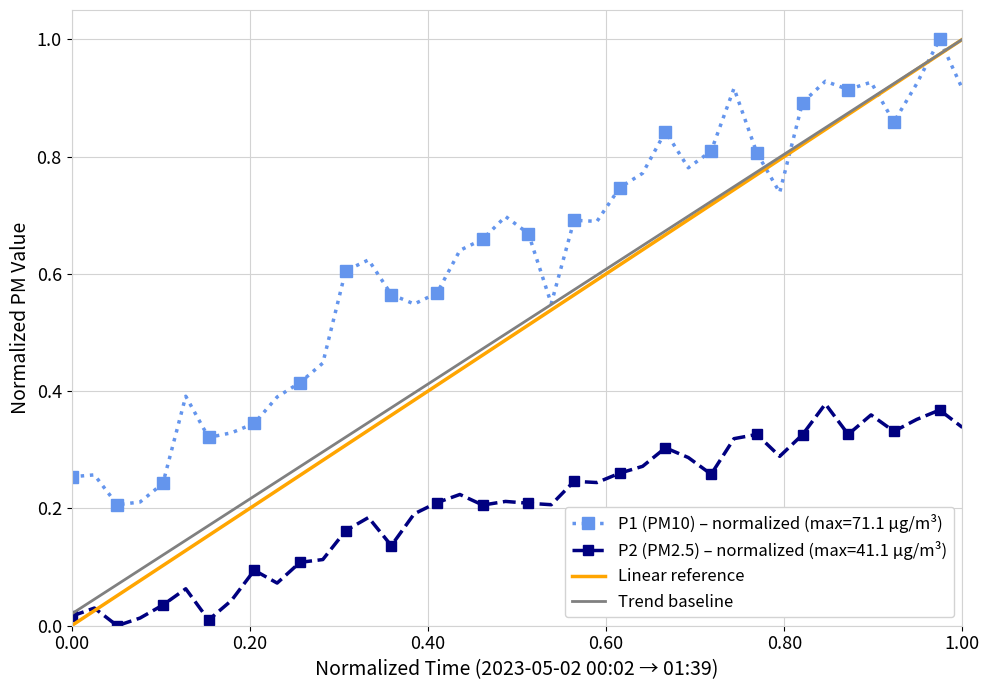

Does the chart have visible grid lines?

Yes